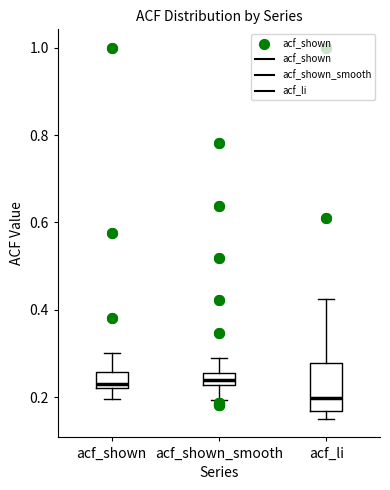

Comparing the boxes themselves (not the whiskers), which one is the tallest?

acf_li